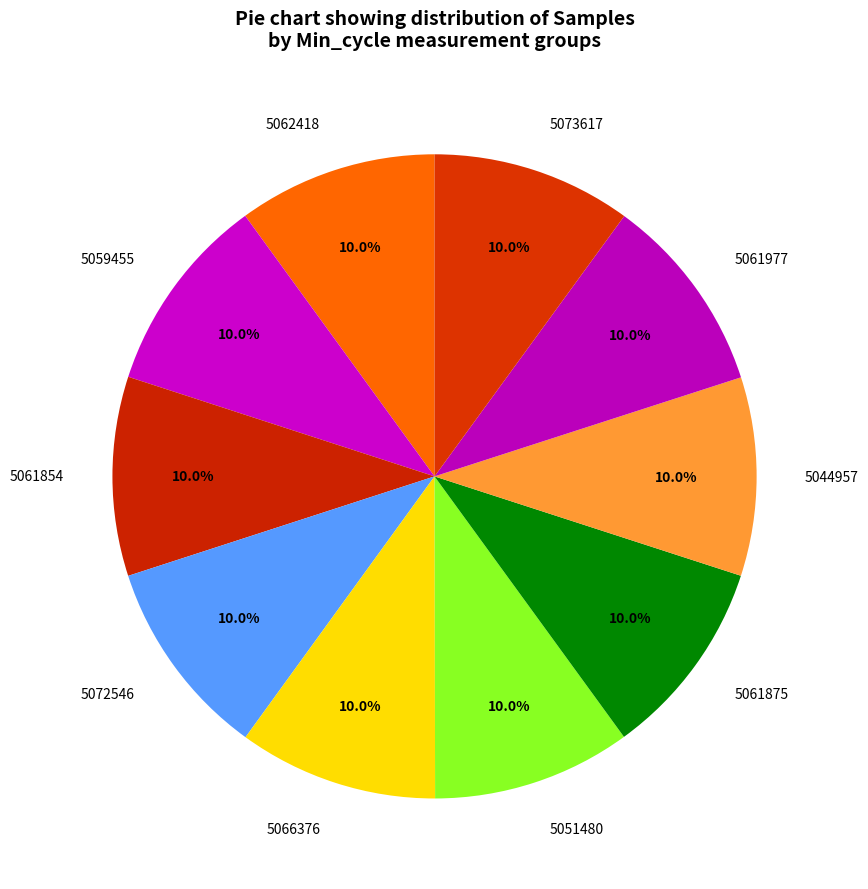

How much of the chart is everything except 5073617?

90.0%